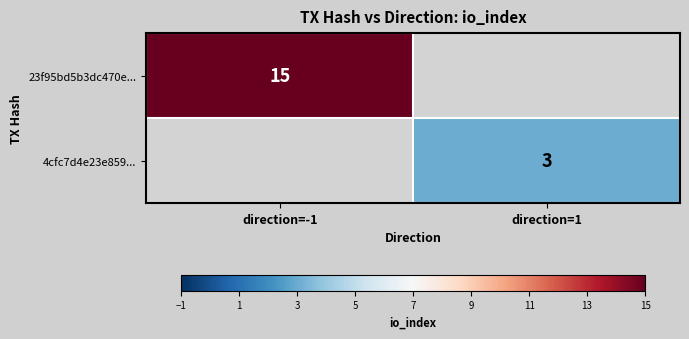

The value of 23f95bd5b3dc470e... at direction=-1 is 21. True or false?

False